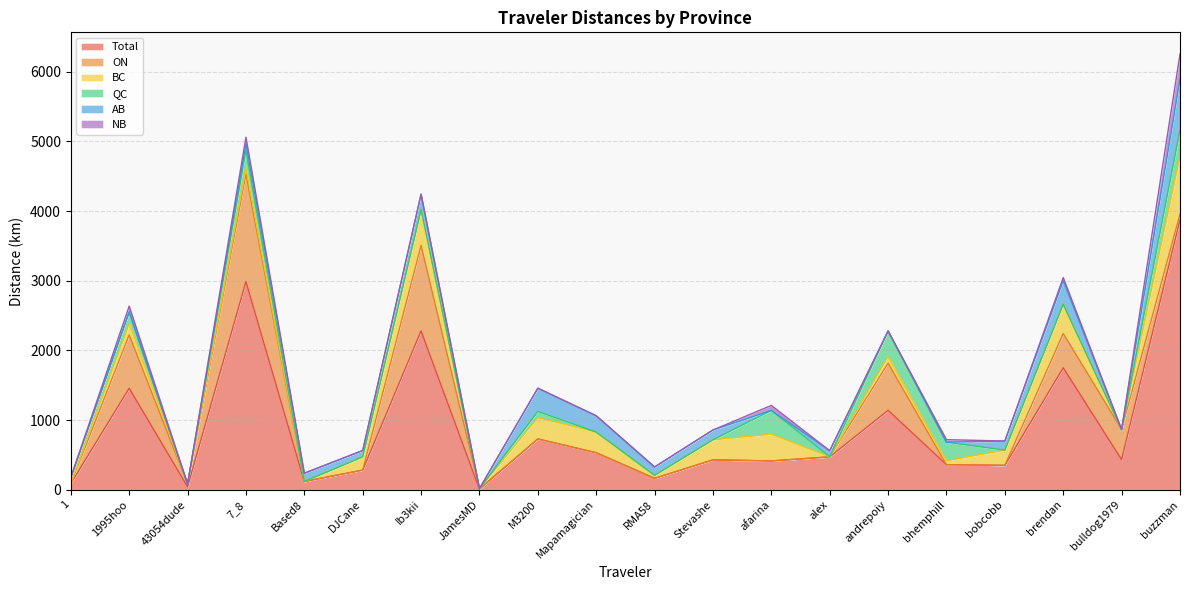

How many categories are shown in the chart?

20